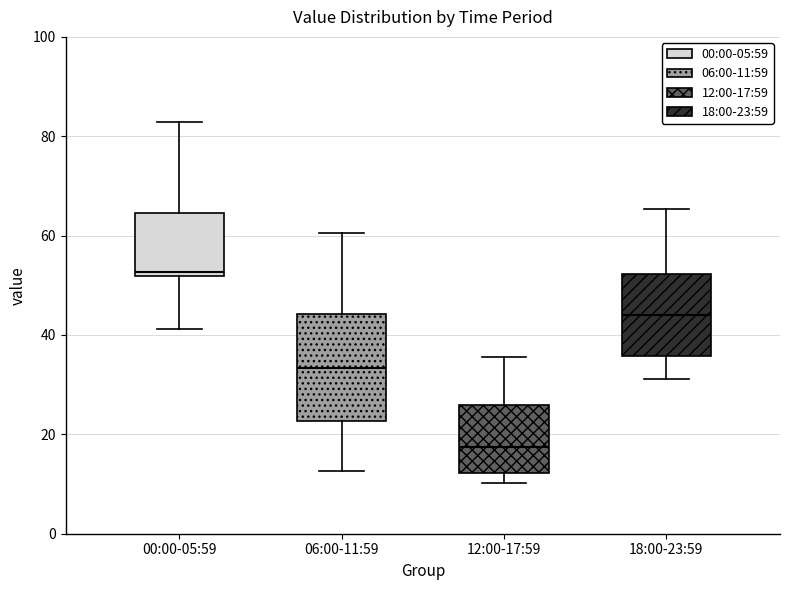

Which box's median line is the lowest?

12:00-17:59